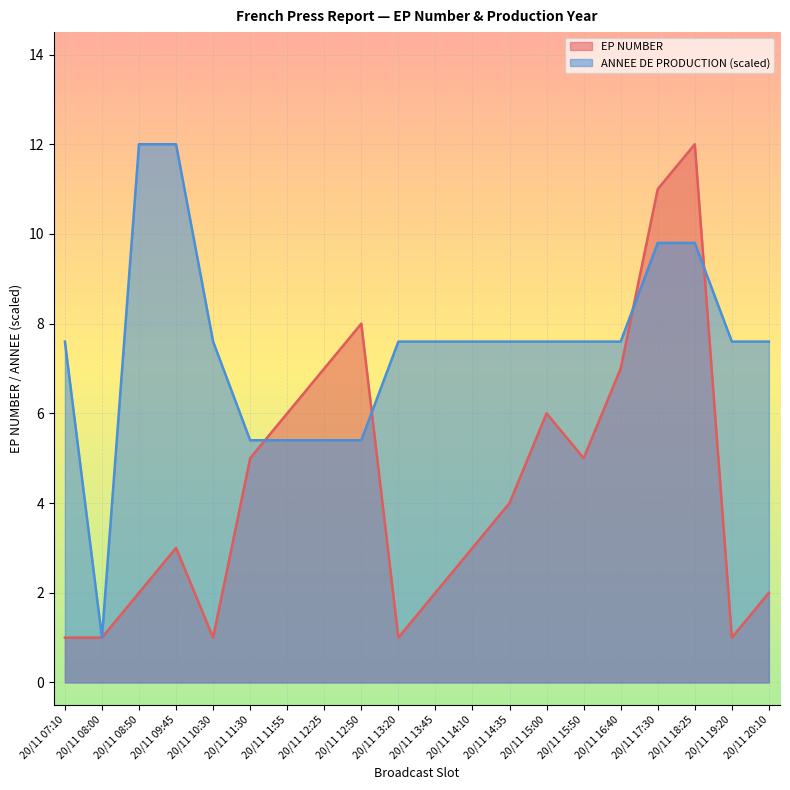

What position from the right is 20/11 11:55?

14